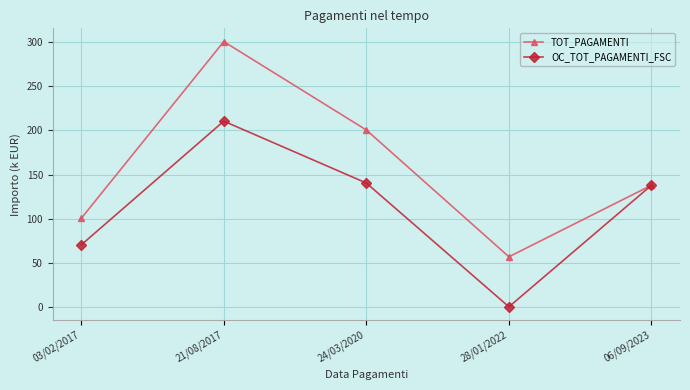

How many values in the OC_TOT_PAGAMENTI_FSC series are below 137?

2